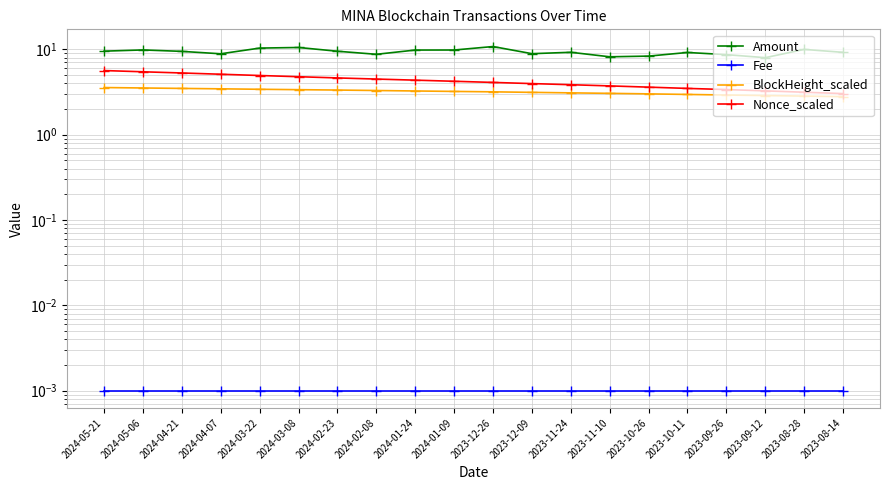

Which label corresponds to the largest value in the chart?

2023-12-26